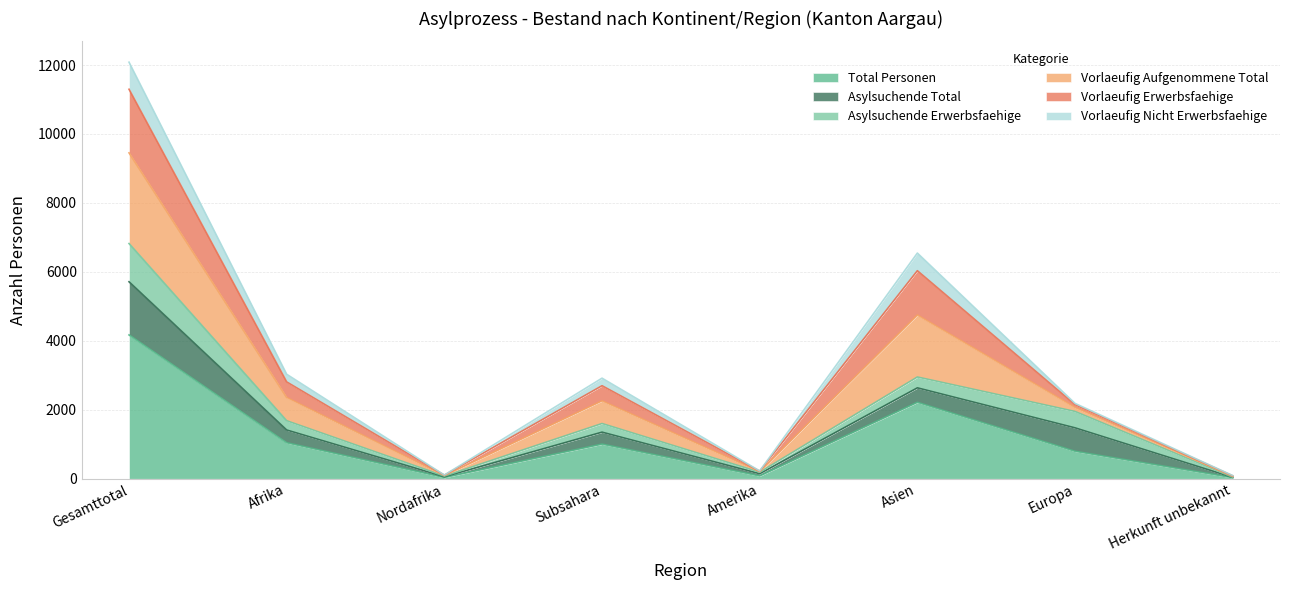

What is the label of the 7th point from the right?

Afrika